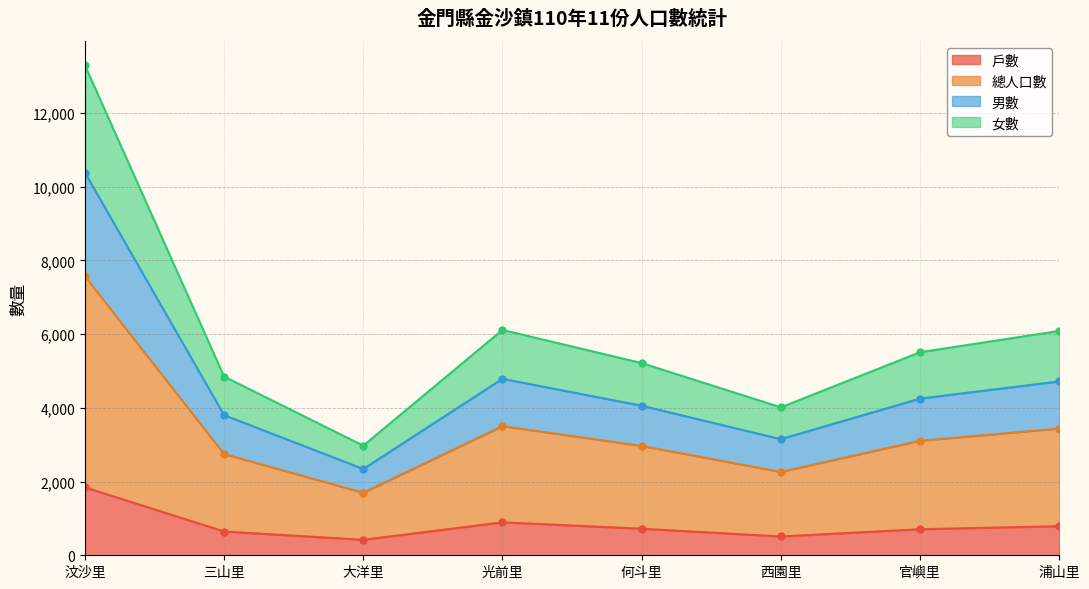

Is it true that 戶數 equals 789 at 浦山里?

True